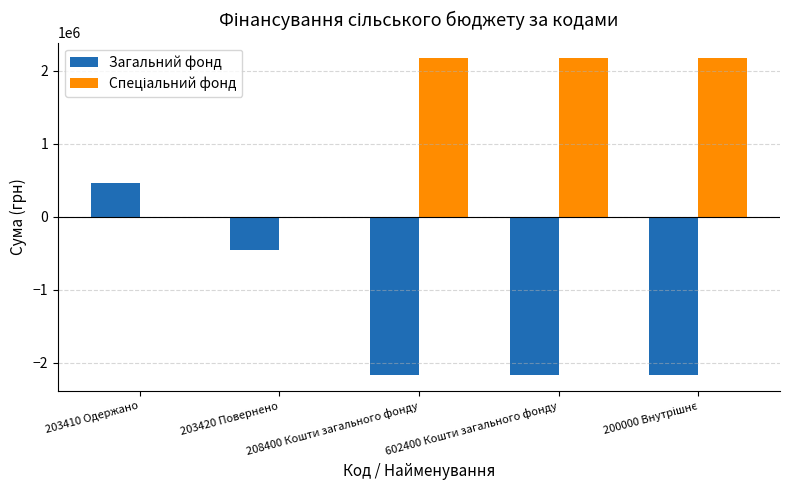

Which category has the lowest value across all series?

208400 Кошти загального фонду